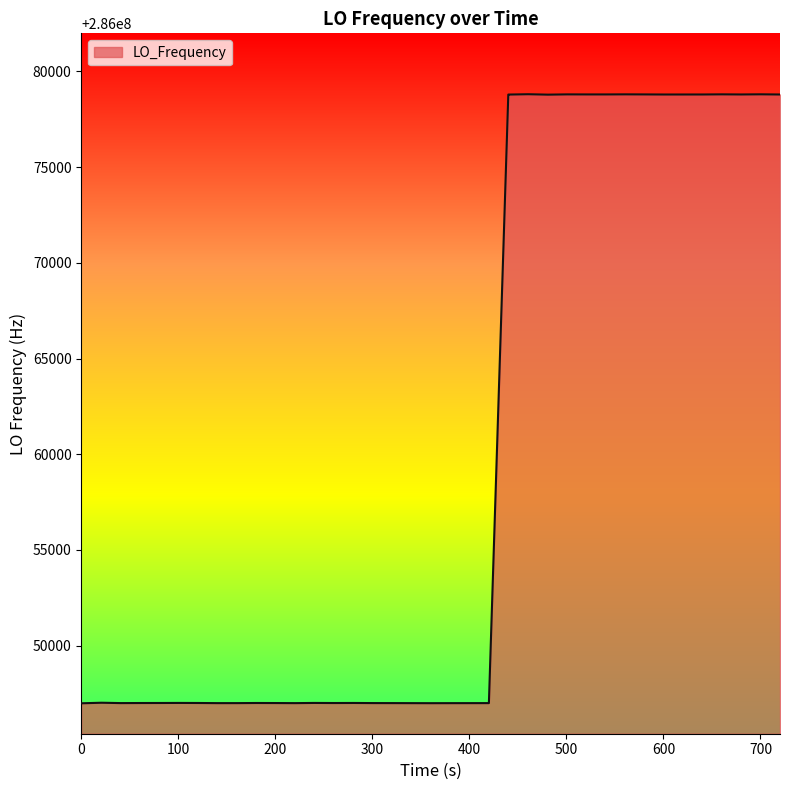

What is the smallest value displayed?

286046987.4